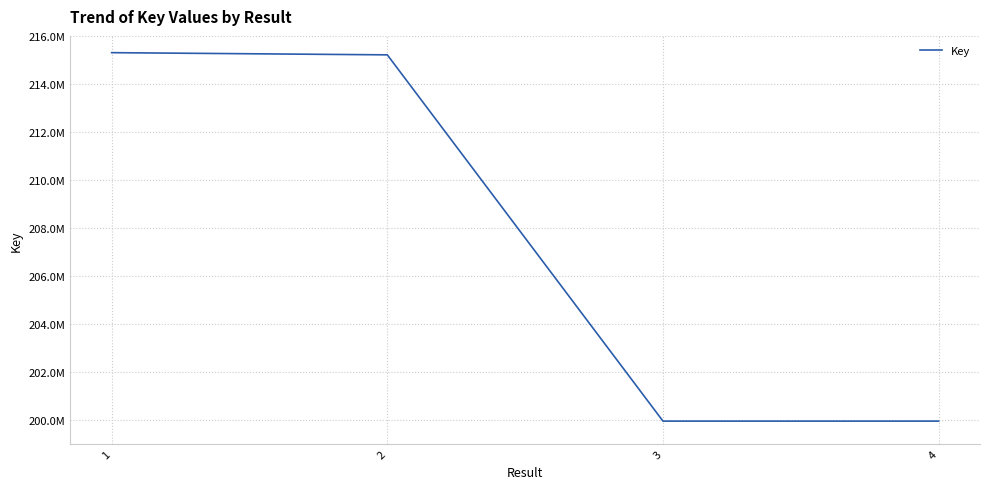

Which has a higher value, 3 or 1?

1